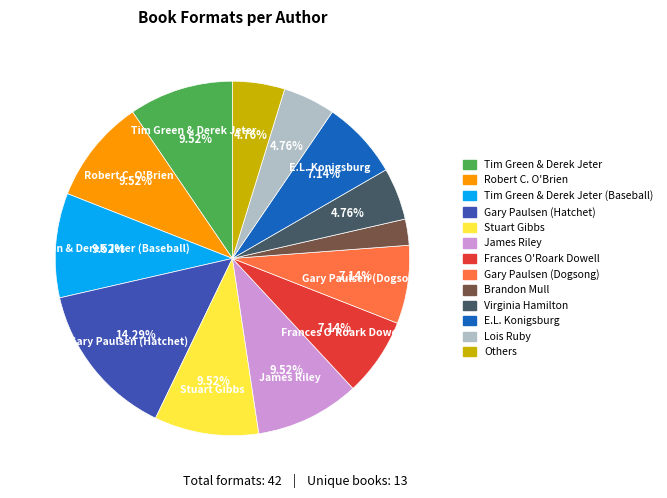

Is there a majority slice in this chart?

No